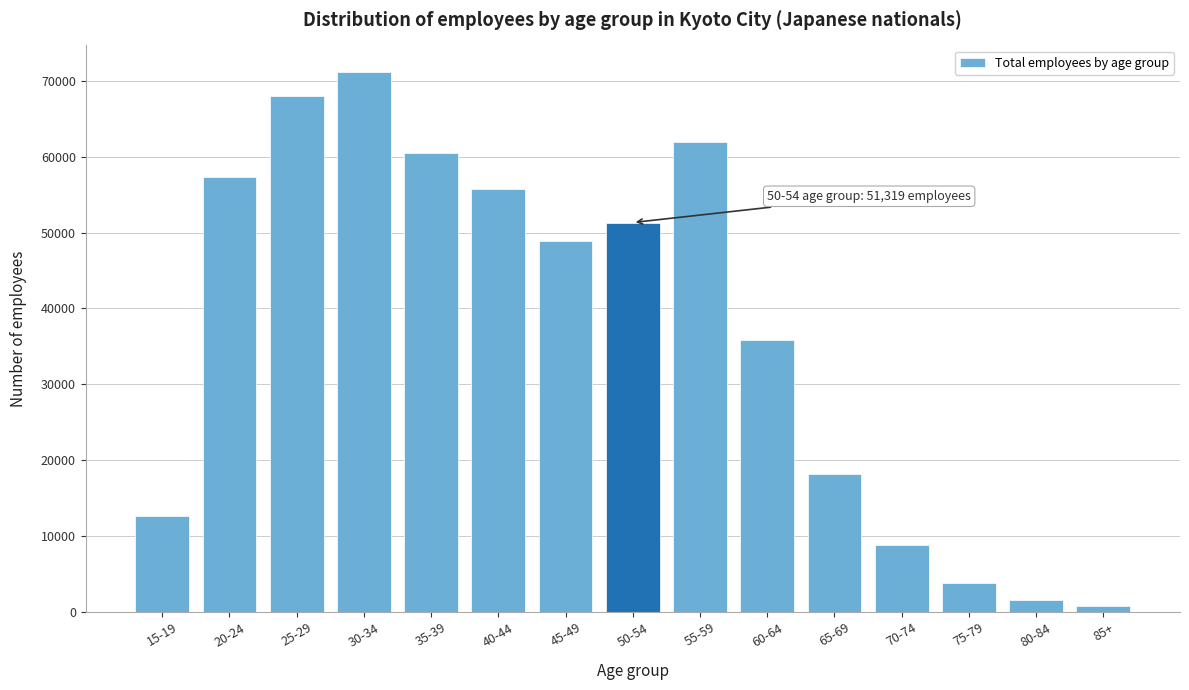

Reading right to left, transcribe all the data shown in this chart.

85+=773	80-84=1520	75-79=3855	70-74=8865	65-69=18117	60-64=35806	55-59=61955	50-54=51319	45-49=48946	40-44=55704	35-39=60508	30-34=71105	25-29=67997	20-24=57275	15-19=12702